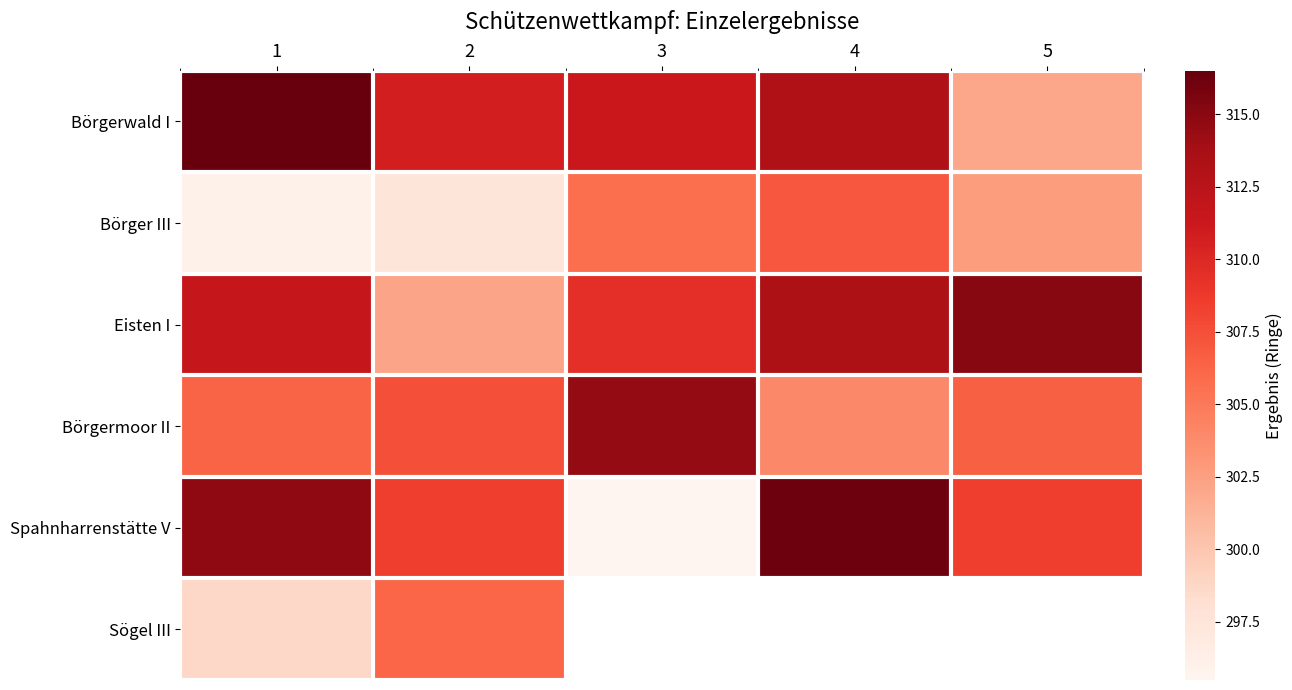

At which category is the sum across all series the highest?

1